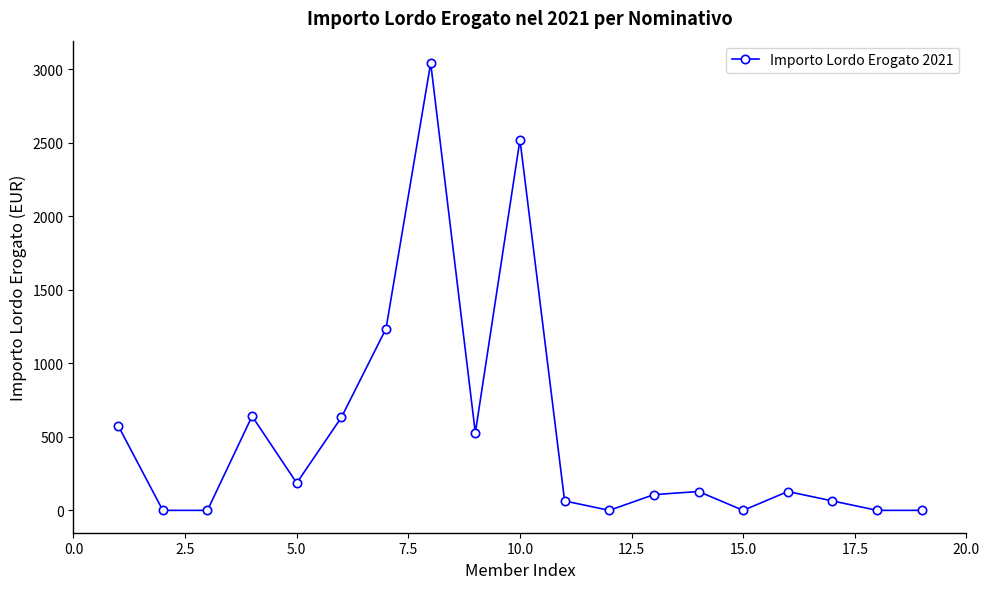

What is the difference between the maximum and second lowest values?

3042.4